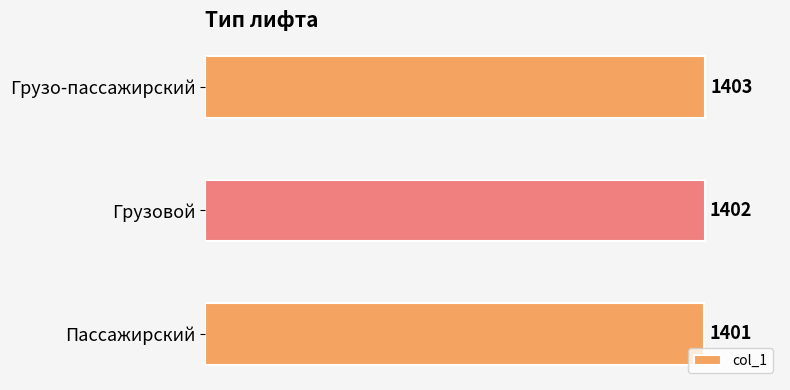

Where is the data nearest to the value 1402?

Грузовой